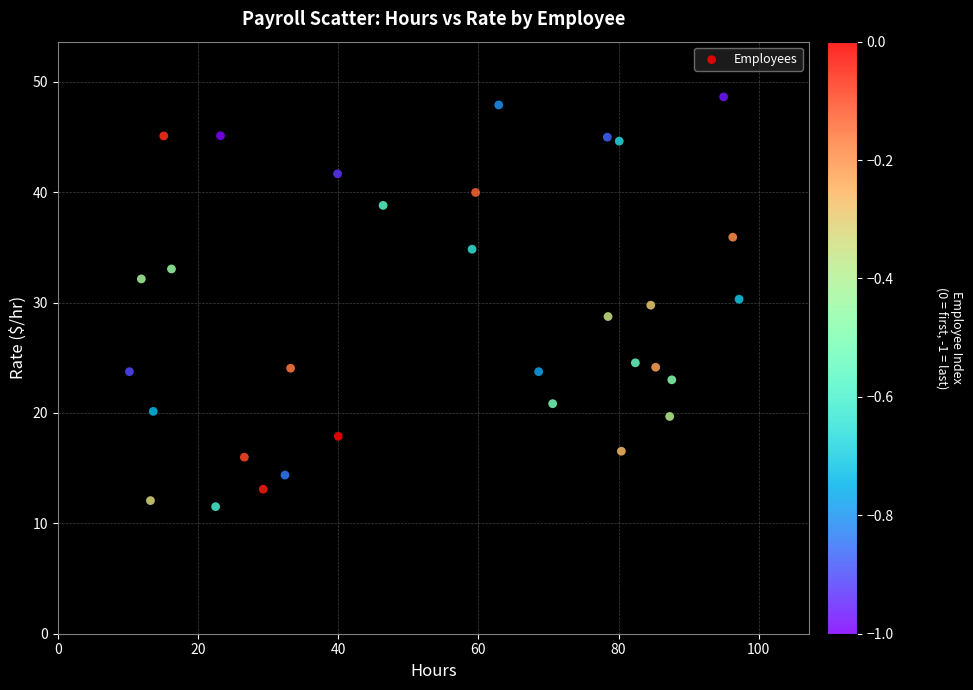

What is the range of Y values (max minus min)?

37.1